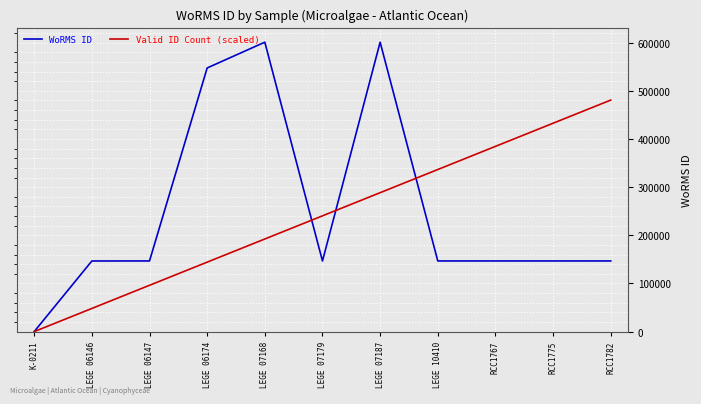

Which label corresponds to the smallest value in the chart?

K-0211